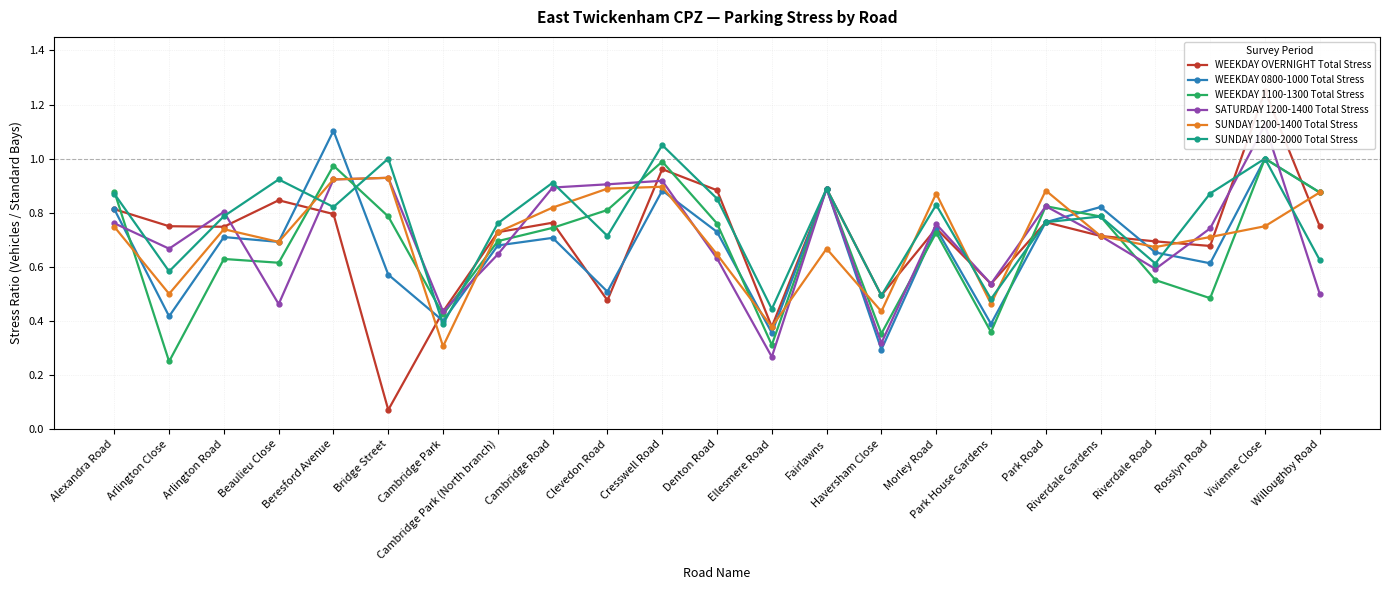

In WEEKDAY OVERNIGHT Total Stress, how many points are higher than both neighbors (excluding endpoints)?

7